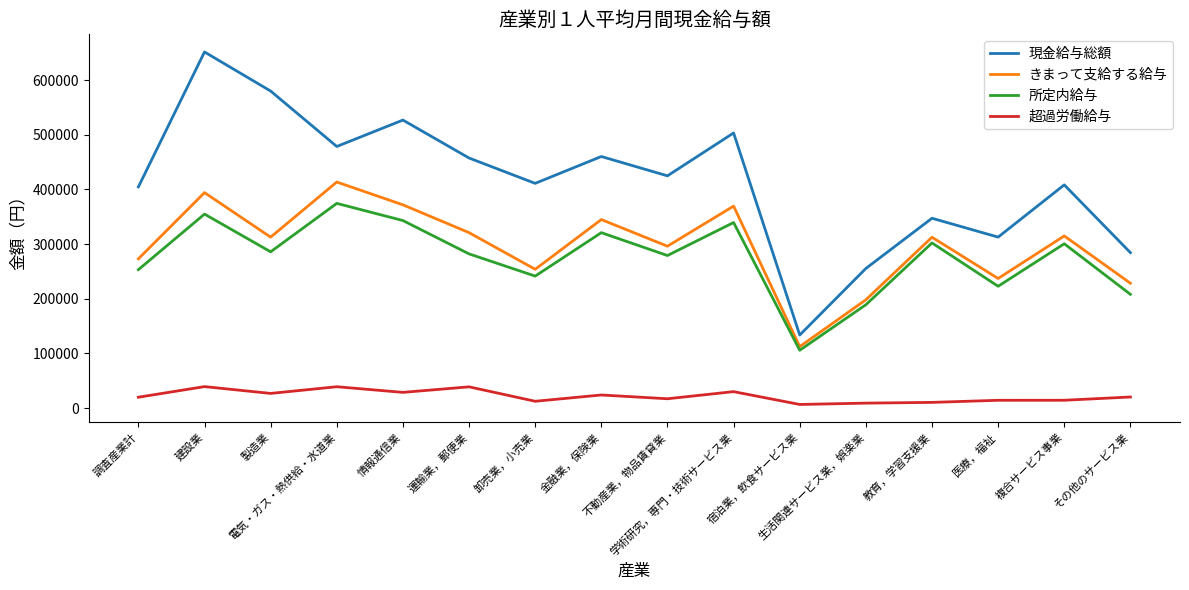

The きまって支給する給与 series shows 344940 at 金融業，保険業. True or false?

True